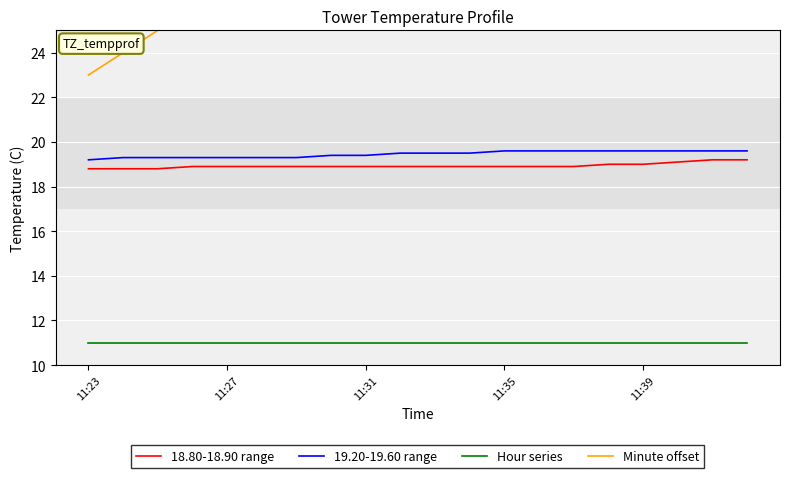

True or false: 19.20-19.60 range has a value of 4.8 at 19.

False